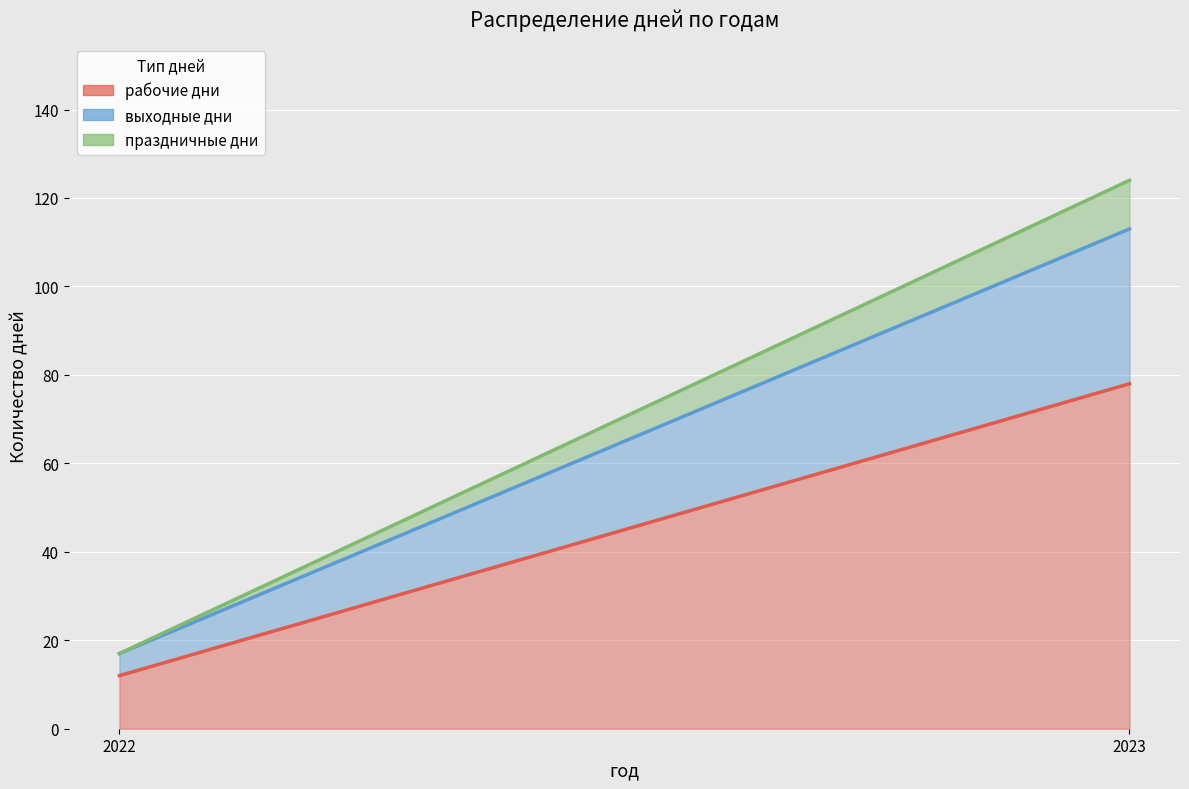

At which label is выходные дни closest to 20?

2022